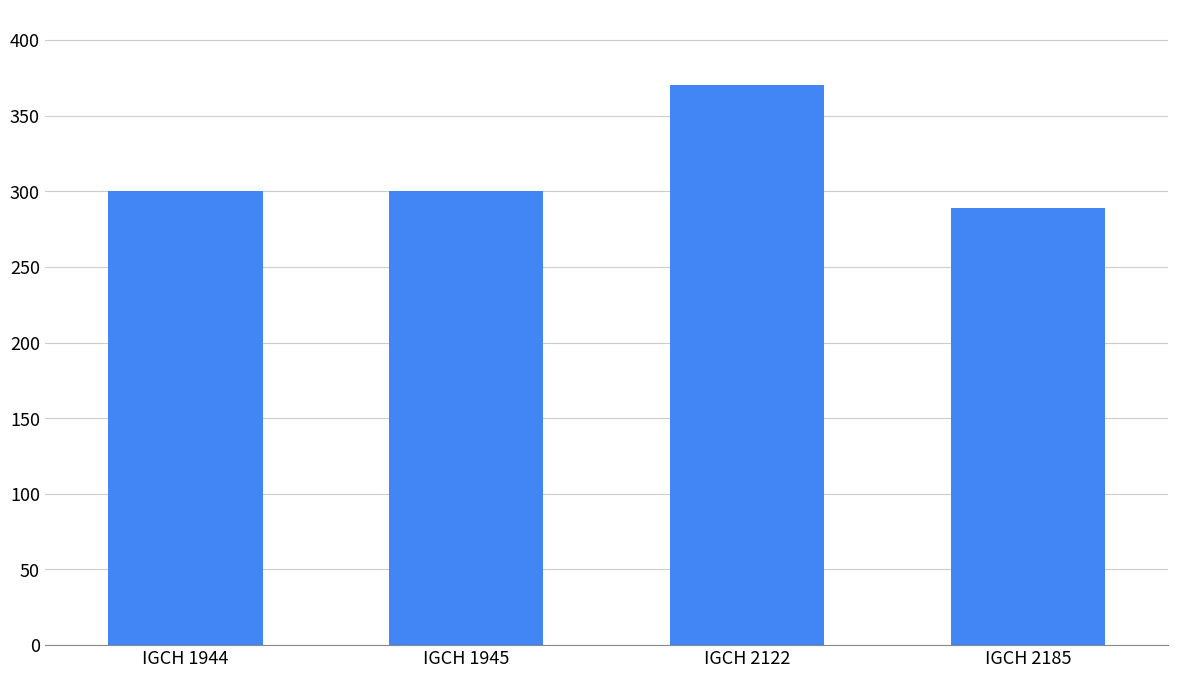

What is the sum of the values at IGCH 1945 and IGCH 2122?

670